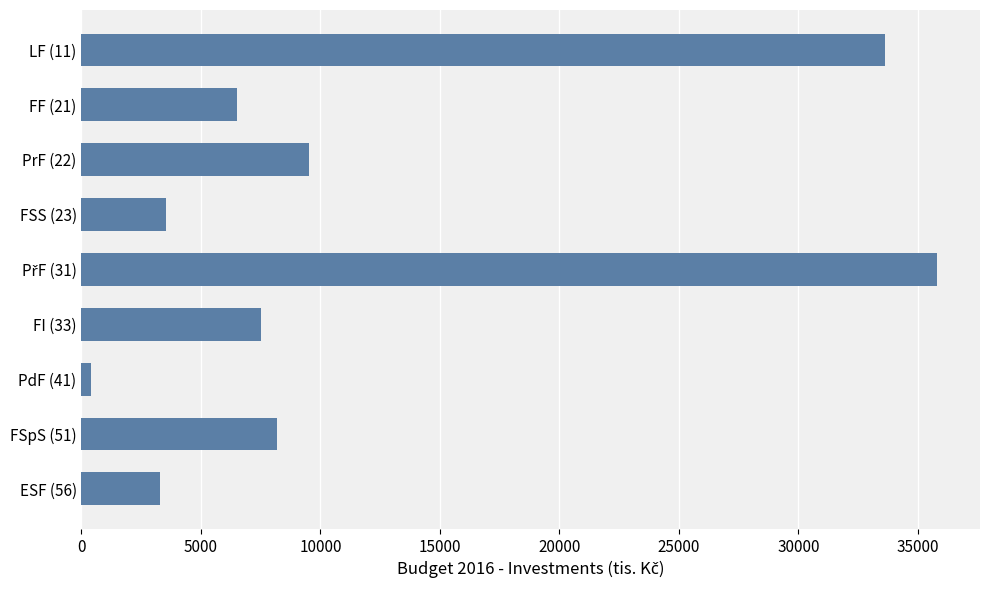

Does the chart contain any negative values?

No